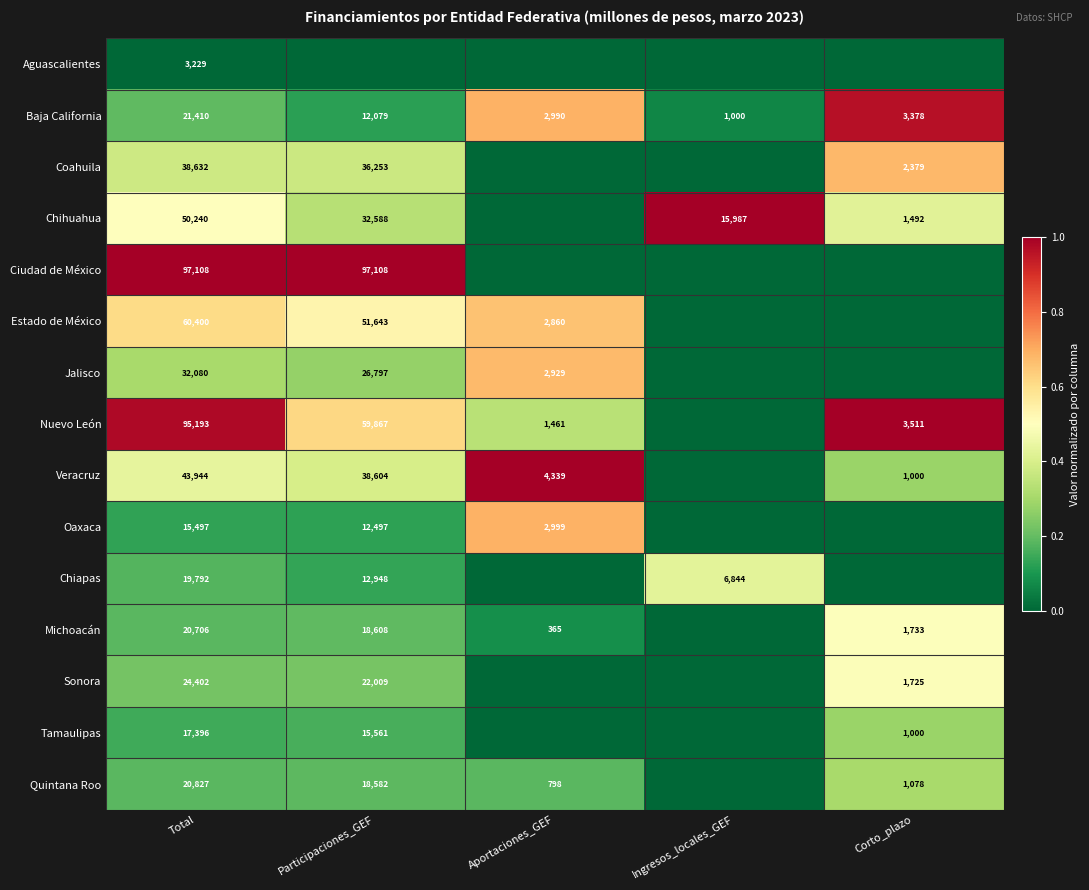

What is the maximum value for Baja California?

21410